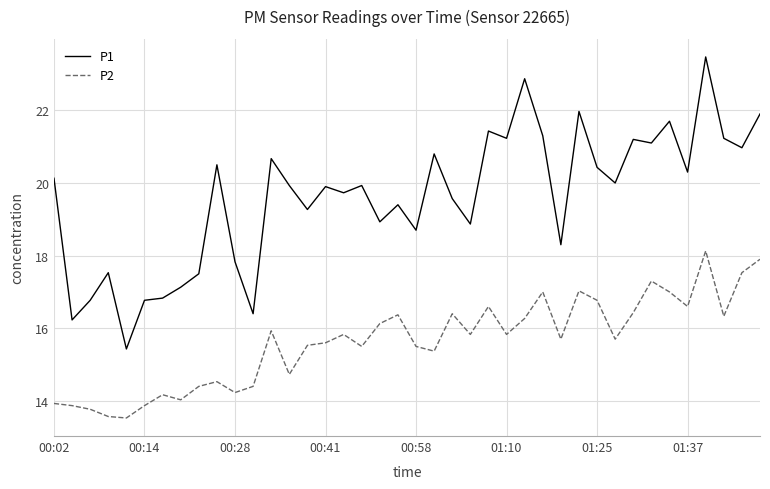

Which series has the largest total across all categories?

P1